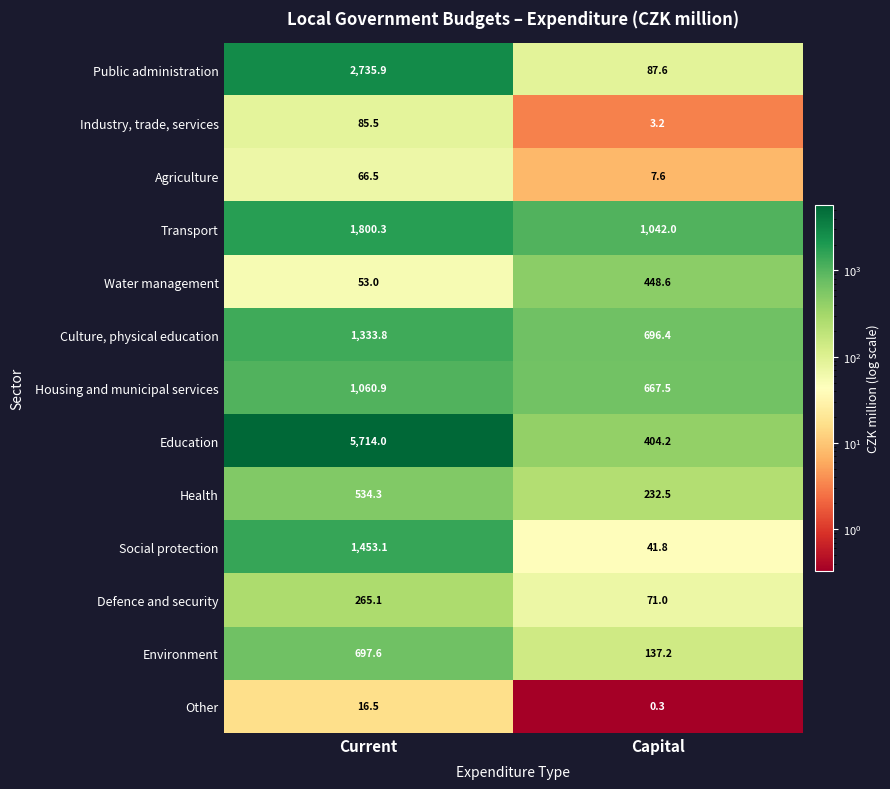

At Current, list the series in order from smallest to largest.

Other, Water management, Agriculture, Industry, trade, services, Defence and security, Health, Environment, Housing and municipal services, Culture, physical education, Social protection, Transport, Public administration, Education